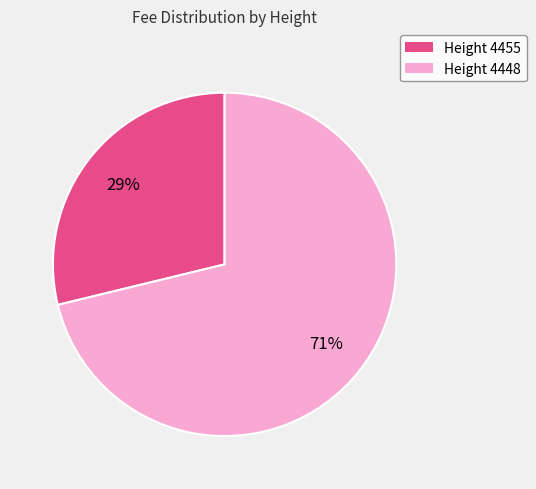

What is the ratio of the value at Height 4455 to the value at Height 4448?

0.4